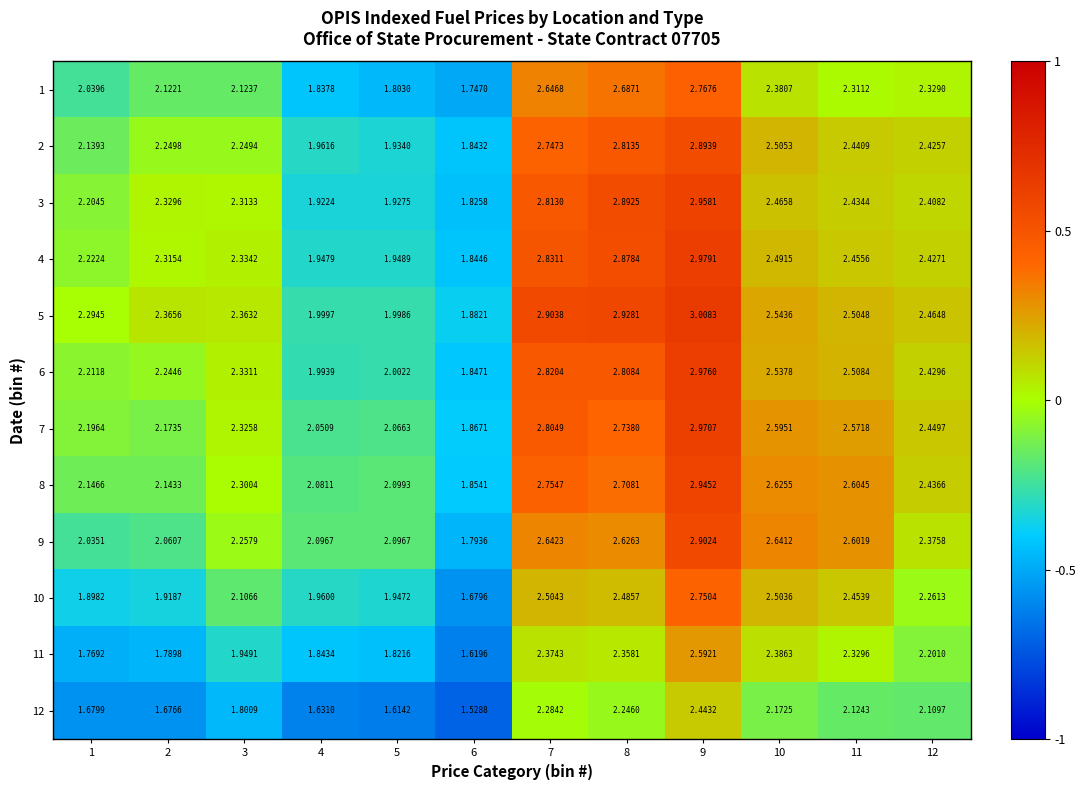

Rank the series at 12 from lowest to highest value.

12, 11, 10, 1, 9, 3, 2, 4, 6, 8, 7, 5